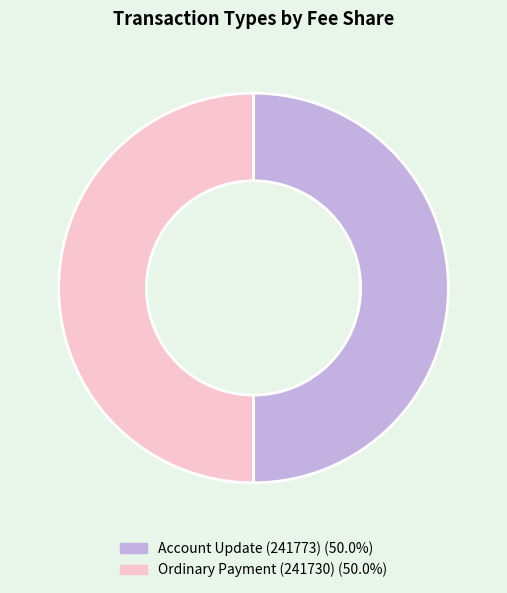

Is it true that Ordinary Payment (241730) is 99% of the pie?

False